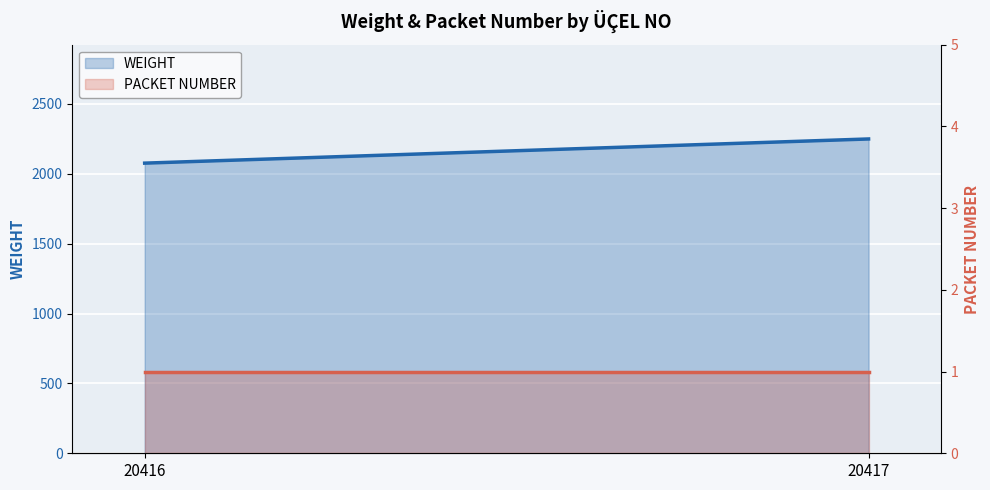

What is the average value of the PACKET NUMBER series?

1